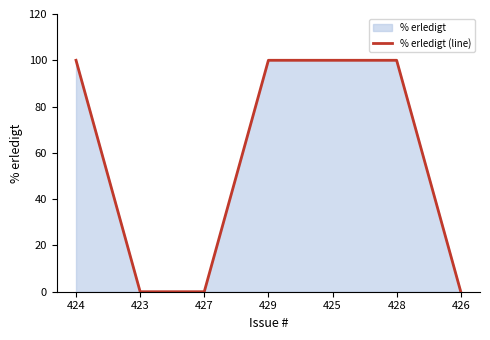

What is the change in value from 424 to 423?

-100